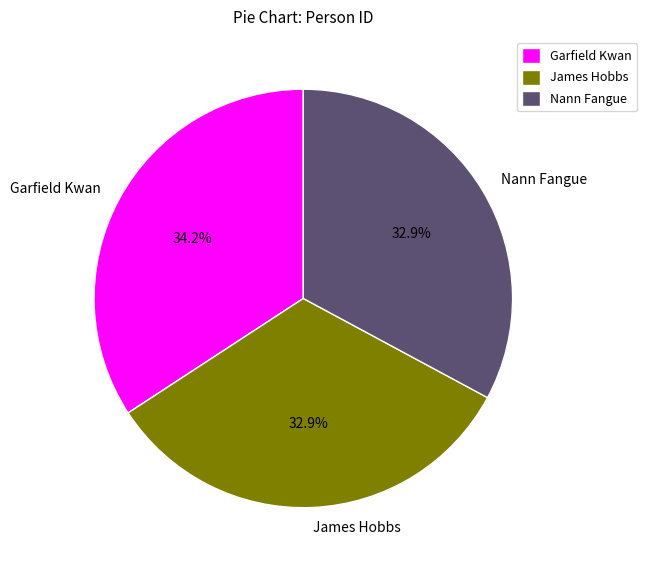

What is the ratio of the value at Garfield Kwan to the value at Nann Fangue?

1.0